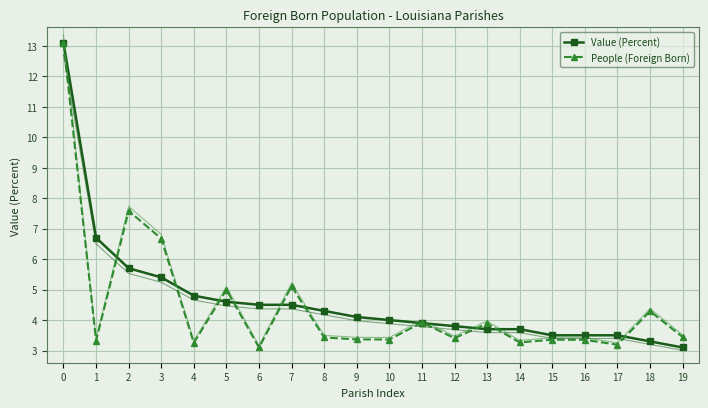

What is the difference between the highest and lowest values at 6?

1.4